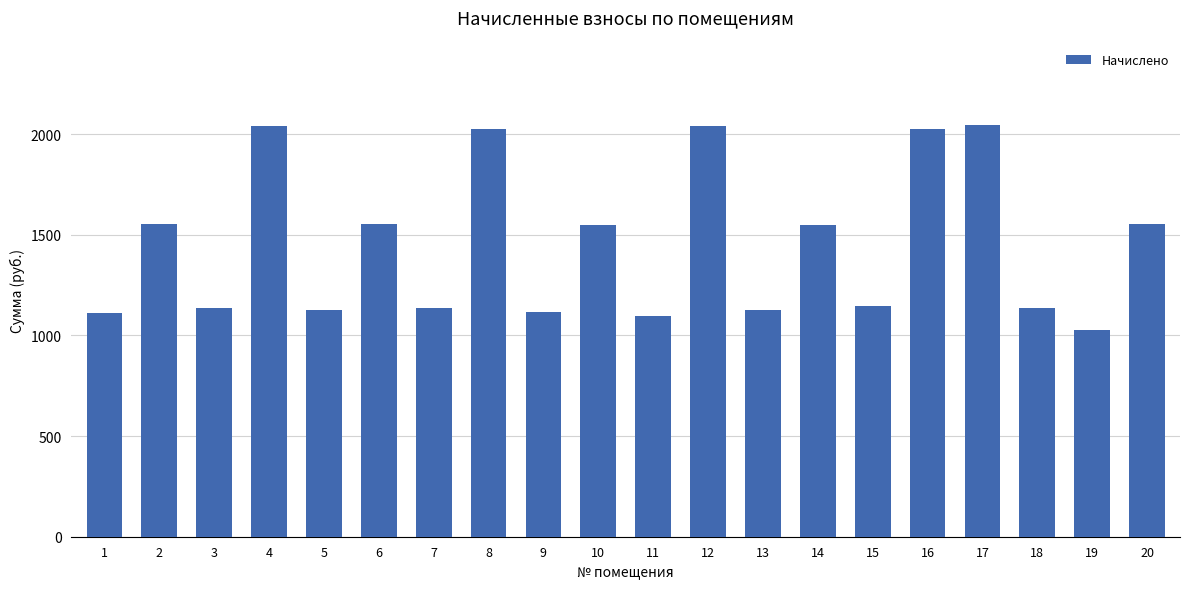

What is the ratio of the value at 10 to the value at 1?

1.4